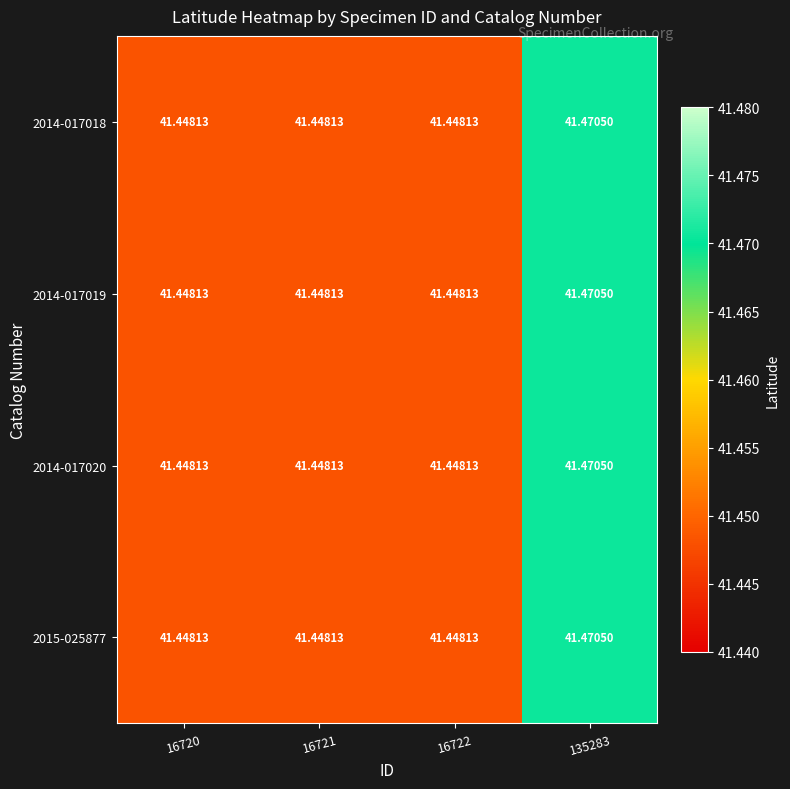

How many categories are shown in the chart?

4